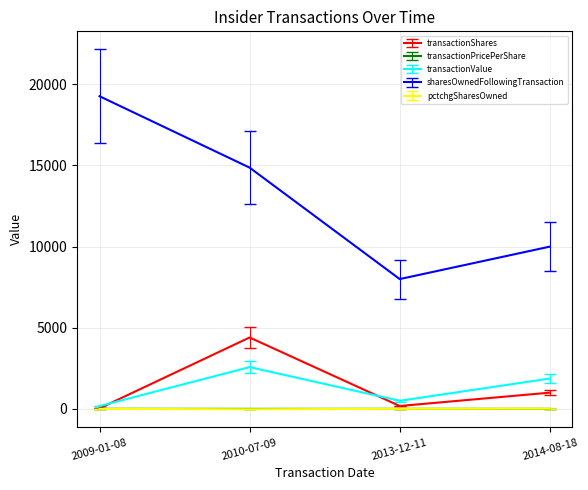

True or false: transactionShares and sharesOwnedFollowingTransaction cross at least once.

False